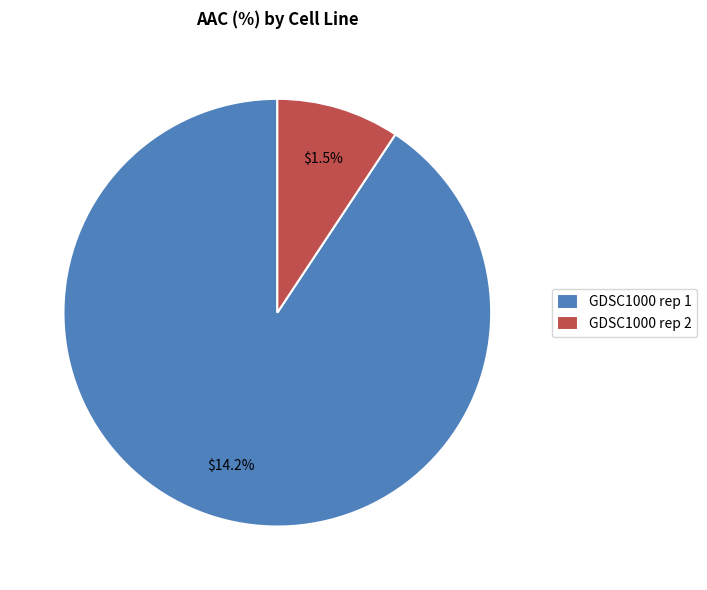

To the nearest percent, what percentage of the pie is GDSC1000 rep 2?

9%